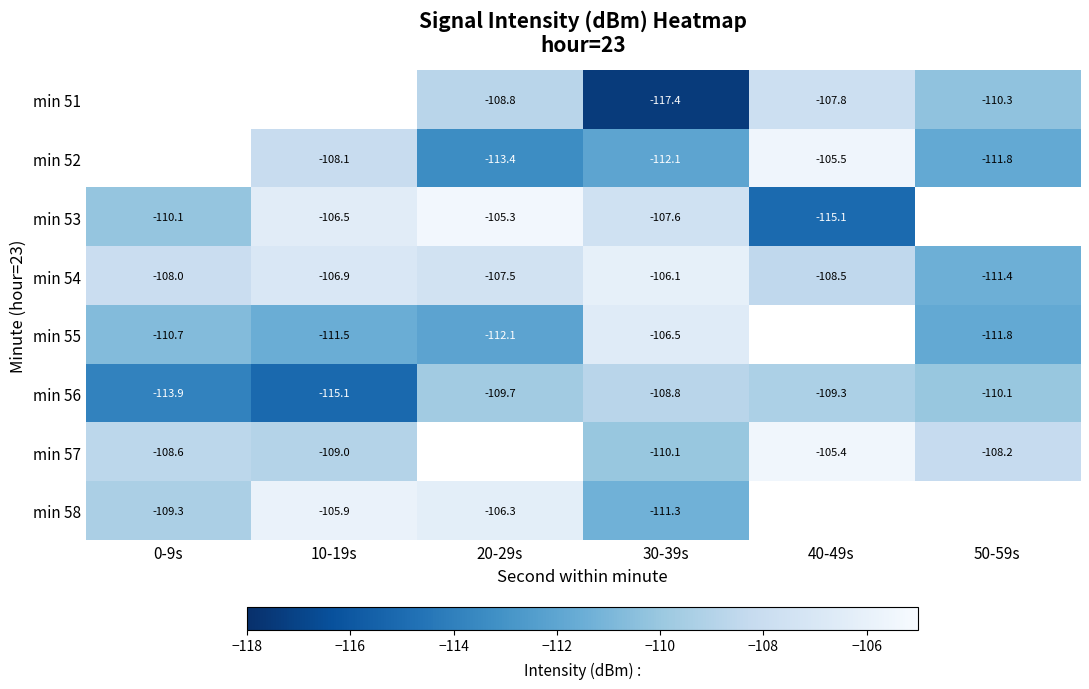

Is it true that min 55 equals -179.5 at 30-39s?

False